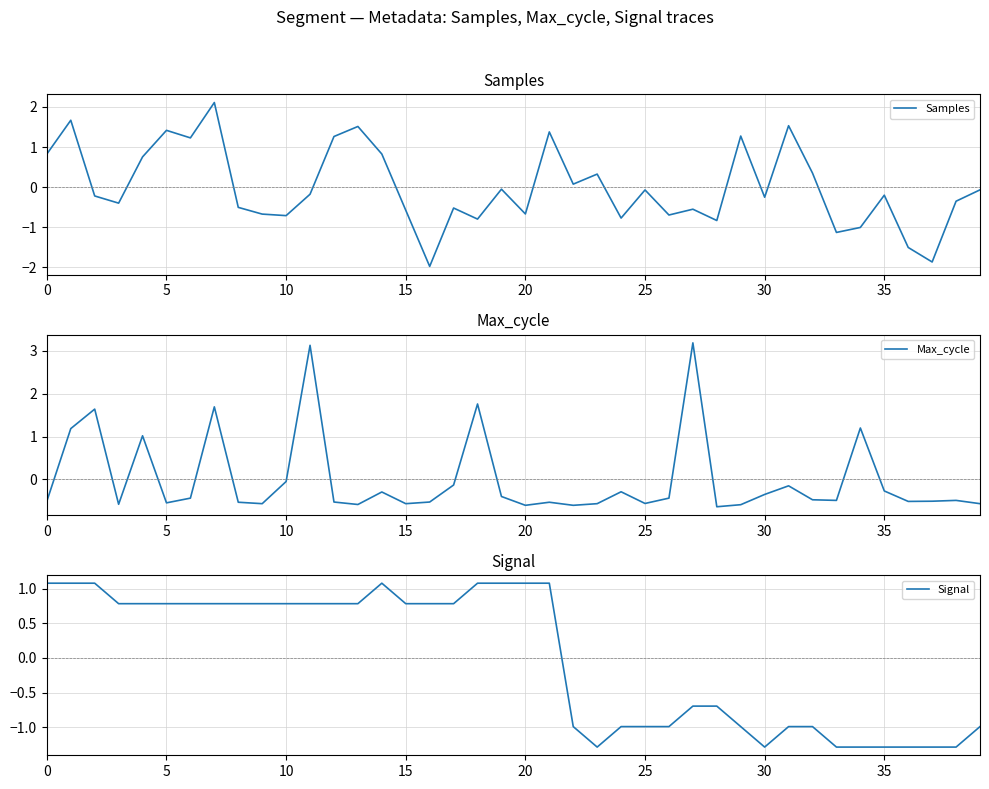

The value of Samples at 20 is -1.1. True or false?

False